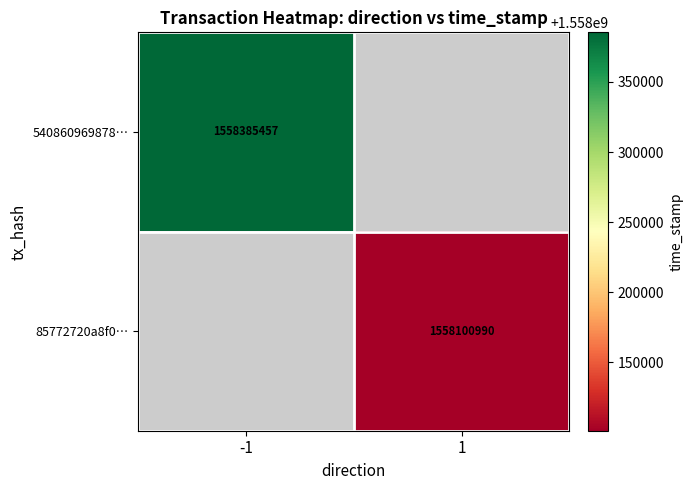

The value of 540860969878… at -1 is 783115575. True or false?

False